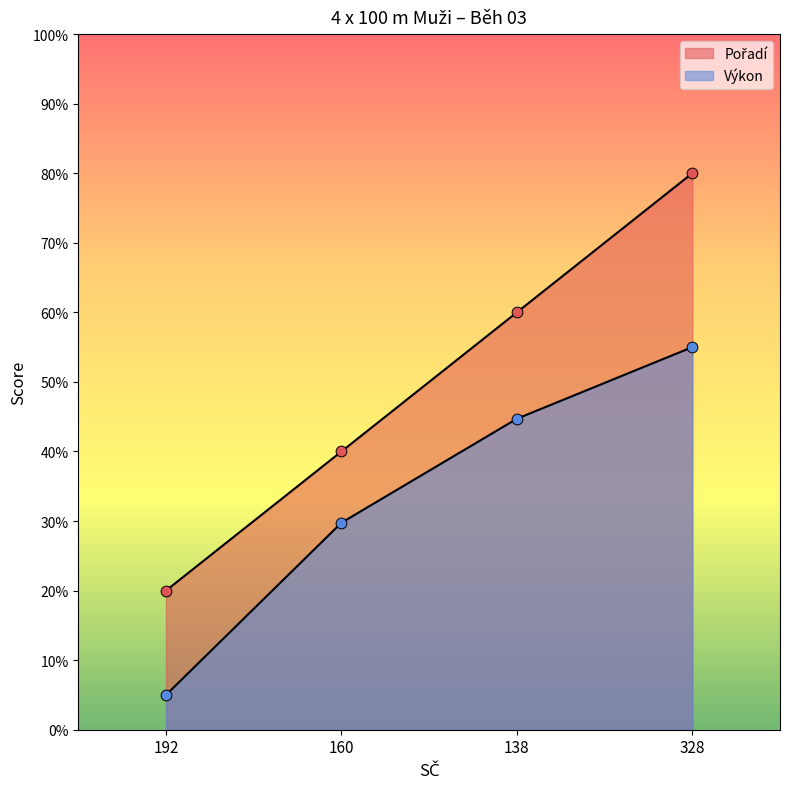

Which series has the largest total across all categories?

Pořadí